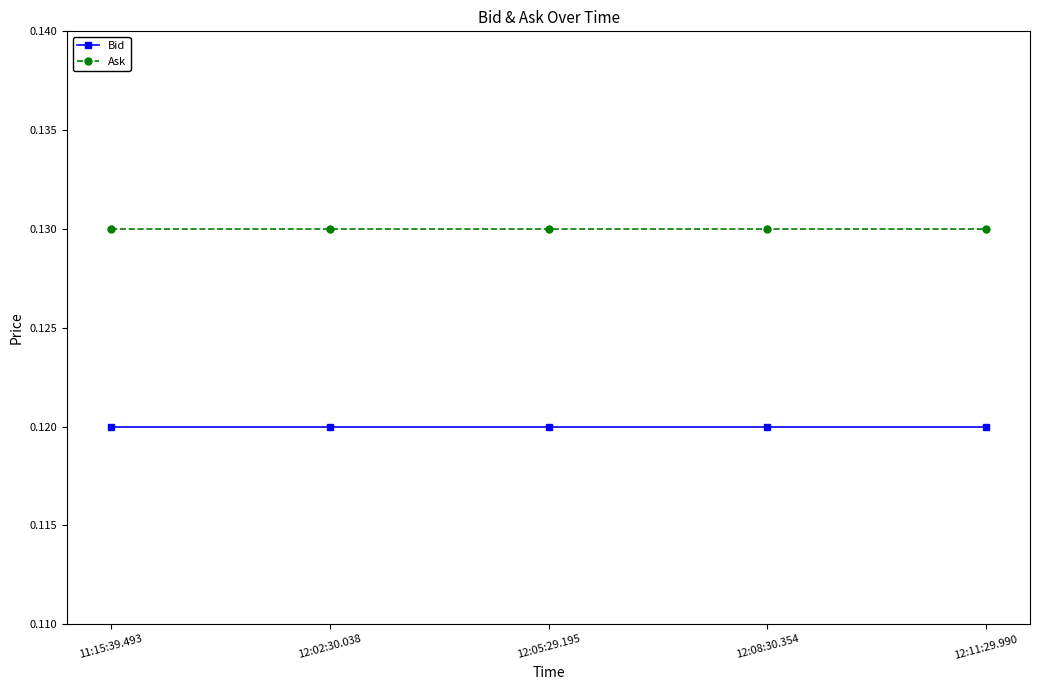

True or false: Ask and Bid intersect in this chart.

False